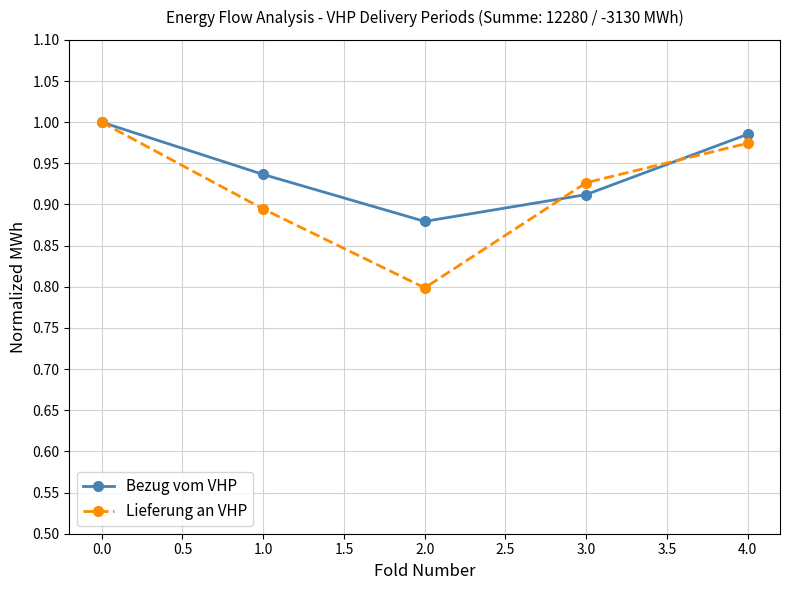

What is the label of the 3rd point from the right?

2.0